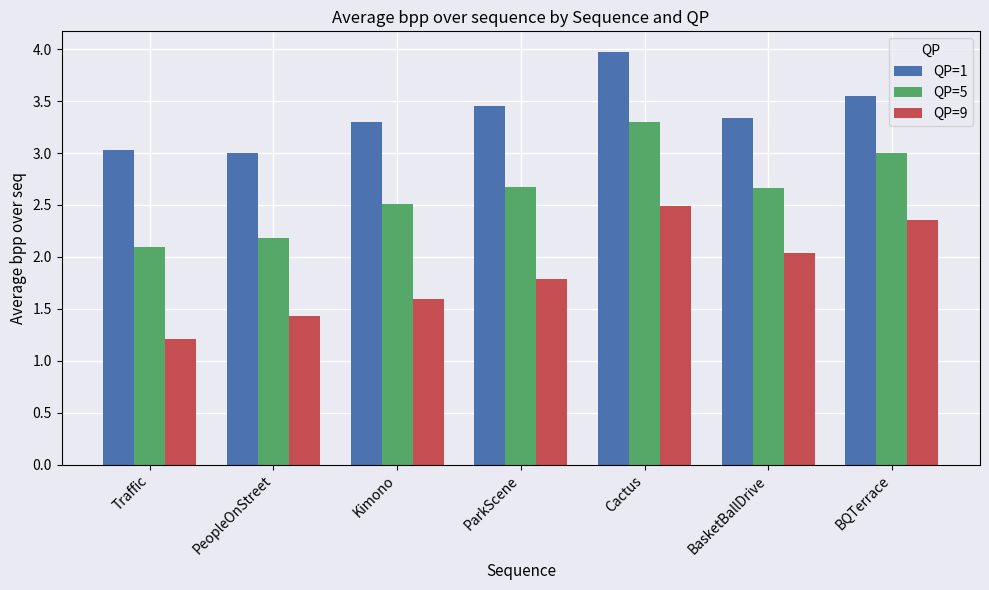

What is the difference between the highest and lowest values at Cactus?

1.5